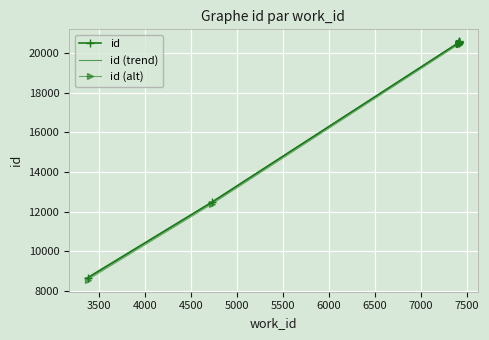

Between 3500 and 7000, which series saw the biggest shift?

id (alt)